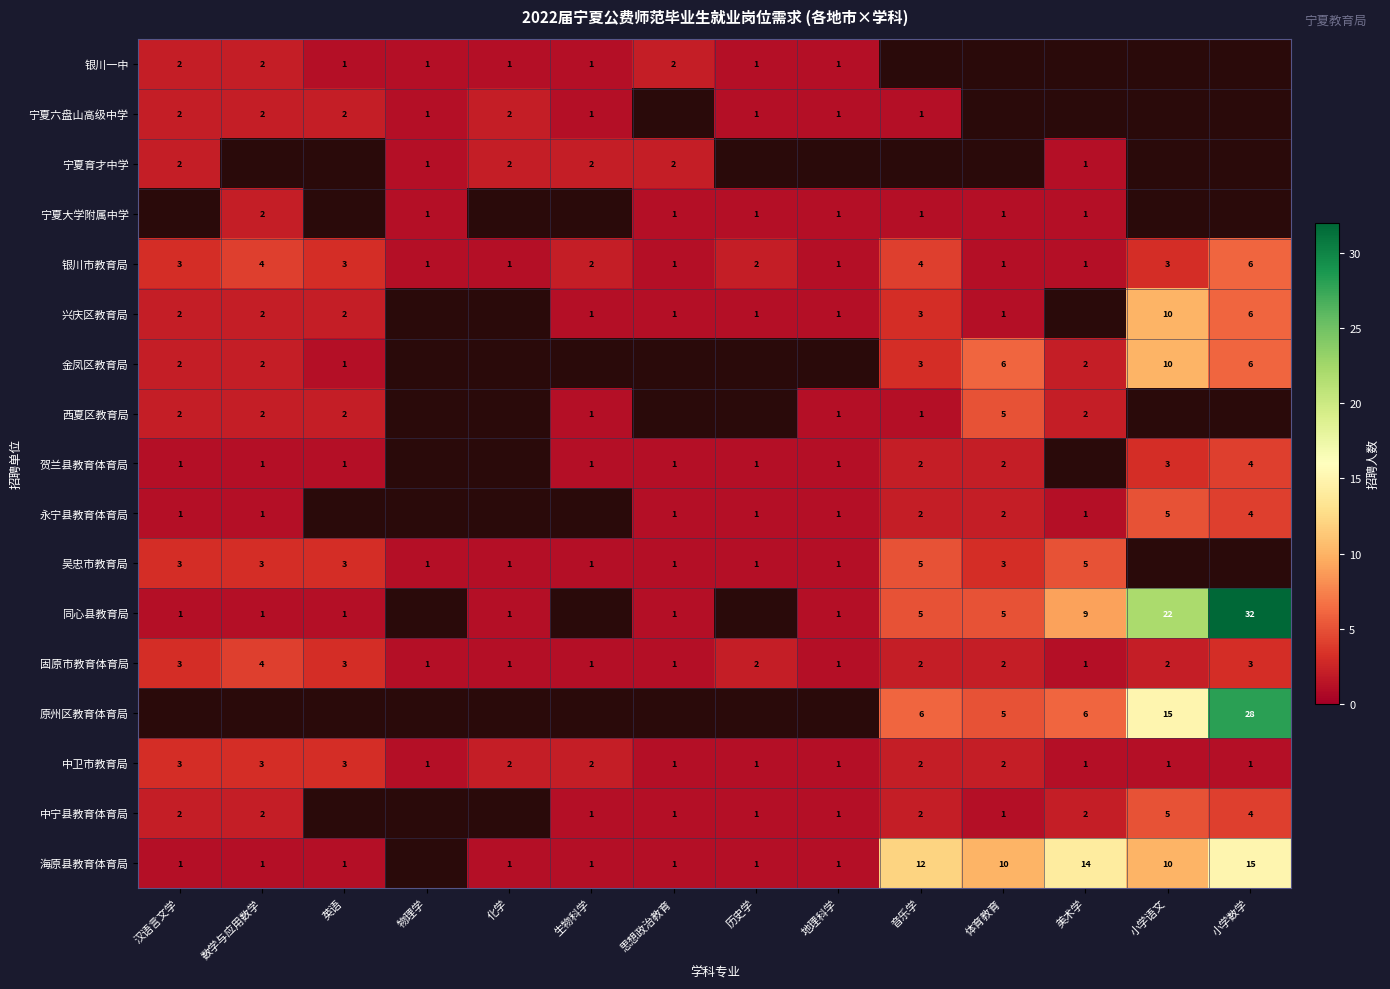

Which has a higher value, 小学语文 or 小学数学?

小学数学